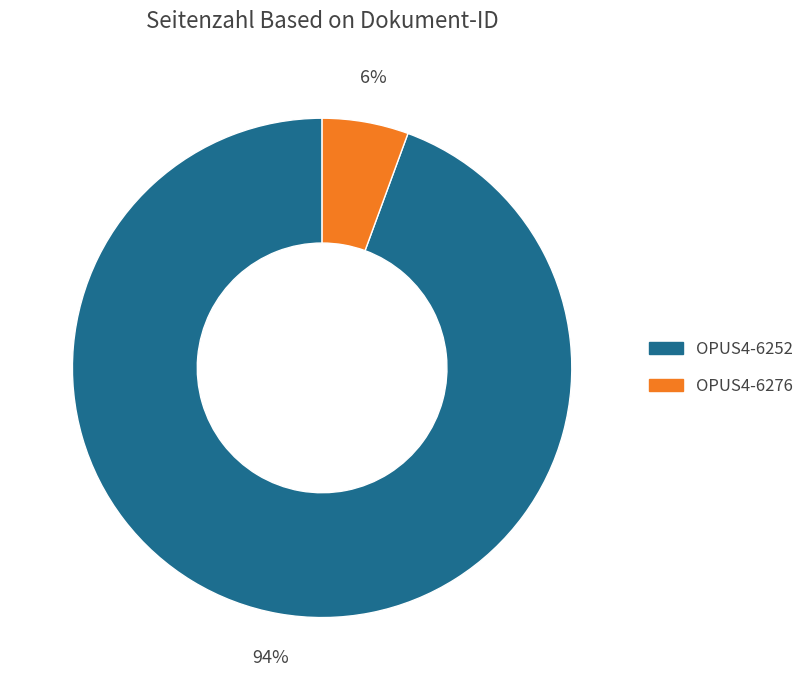

Is there any slice that represents more than half of the pie?

Yes